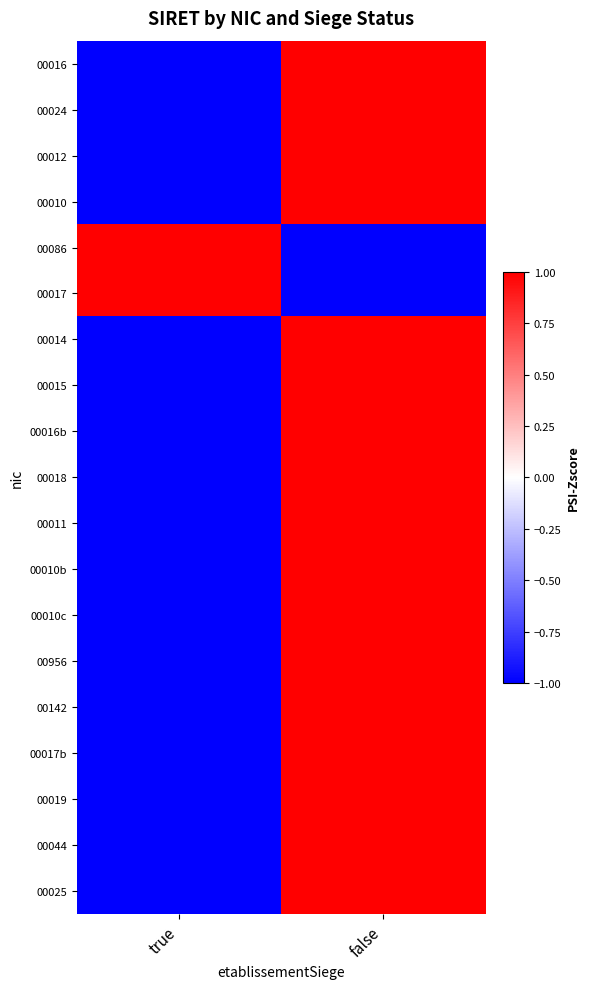

What is the total value across all series at false?

15